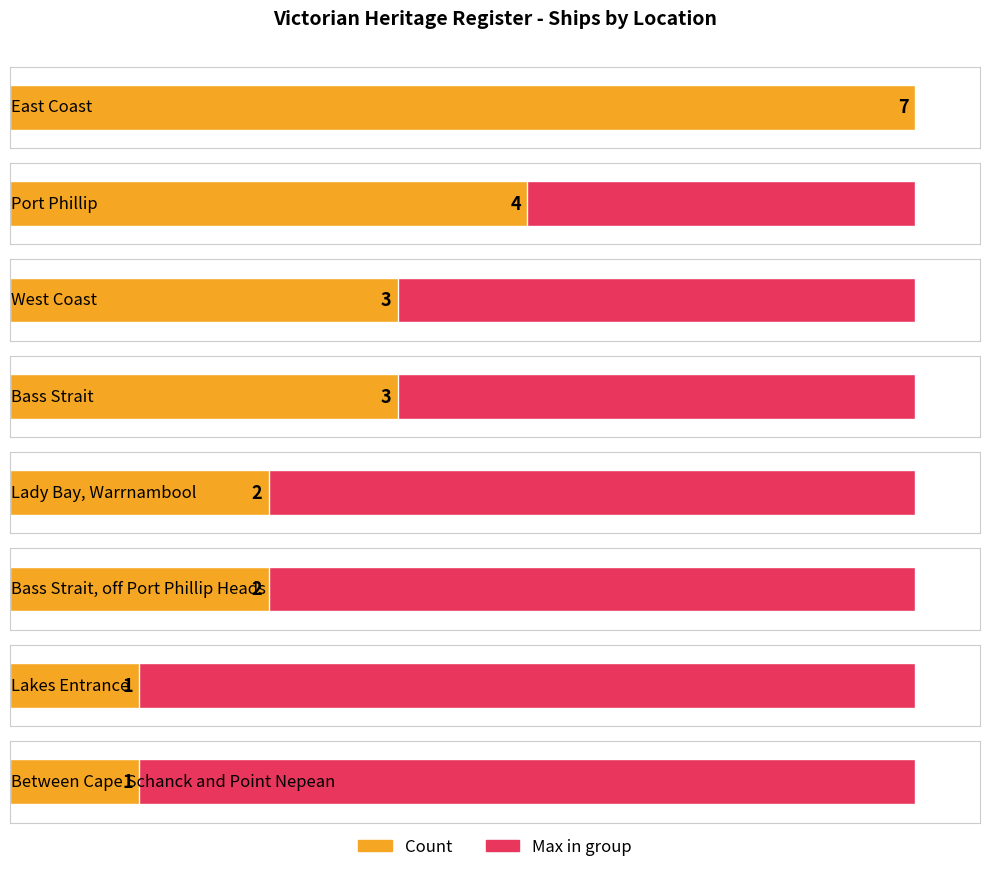

How many bars are there in total?

8